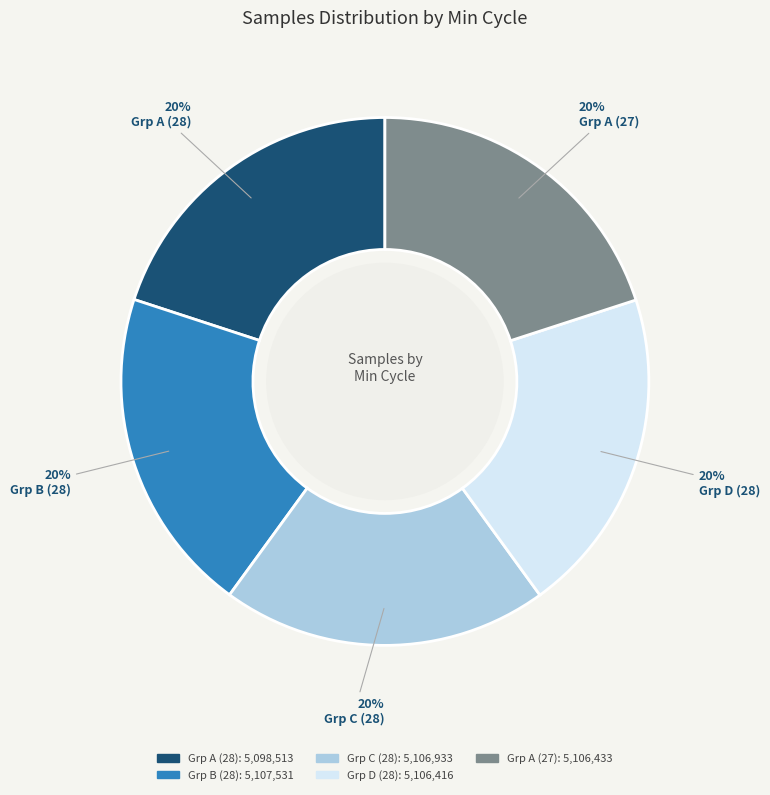

To the nearest percent, what is the average slice percentage?

20%